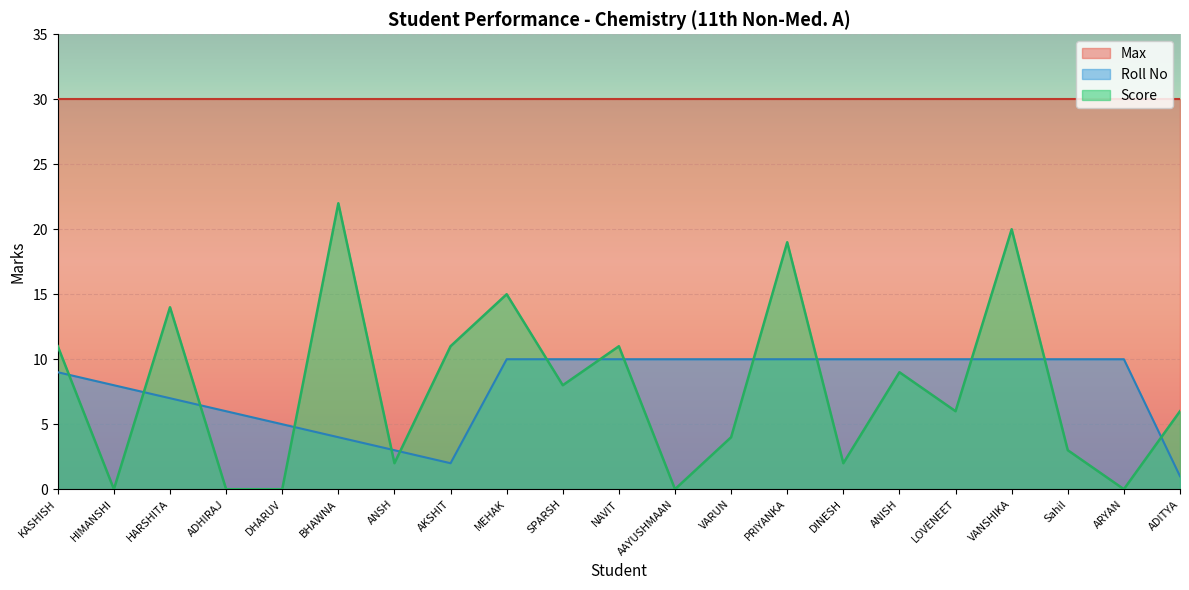

What position from the right is HIMANSHI?

20